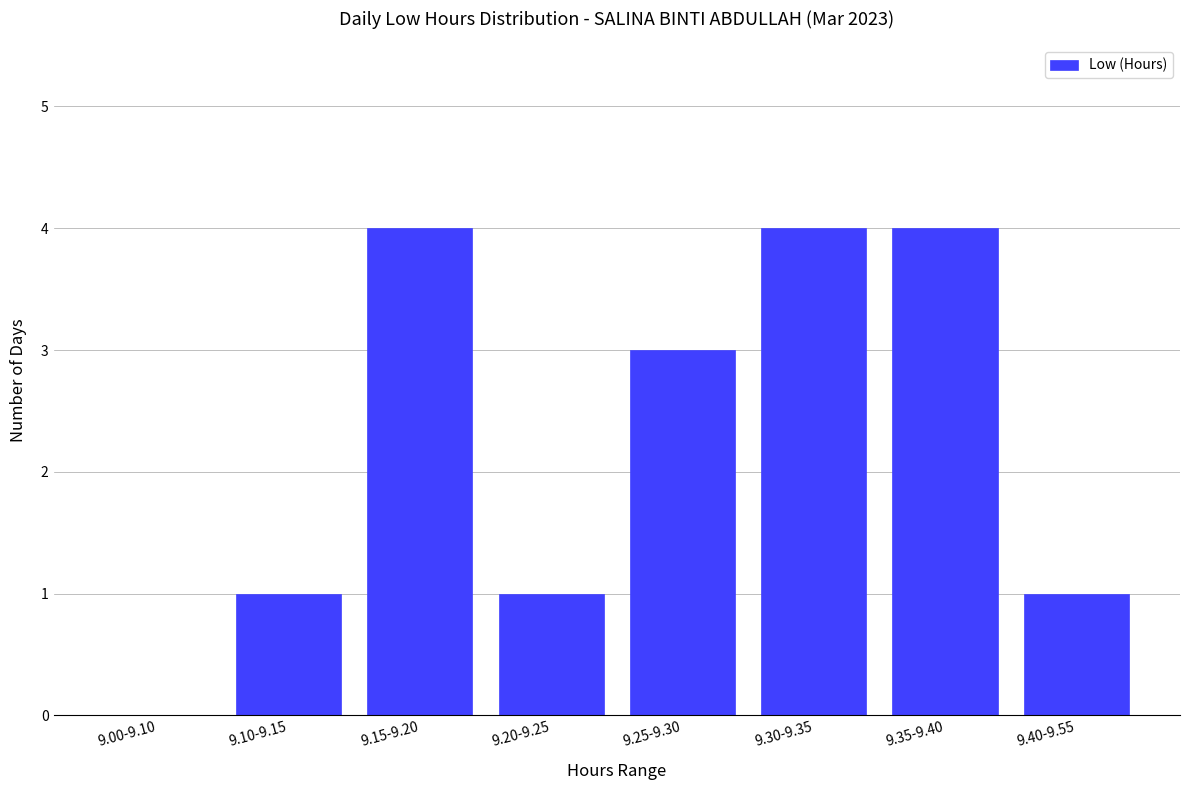

What is the sum of the values at 9.25-9.30 and 9.40-9.55?

4